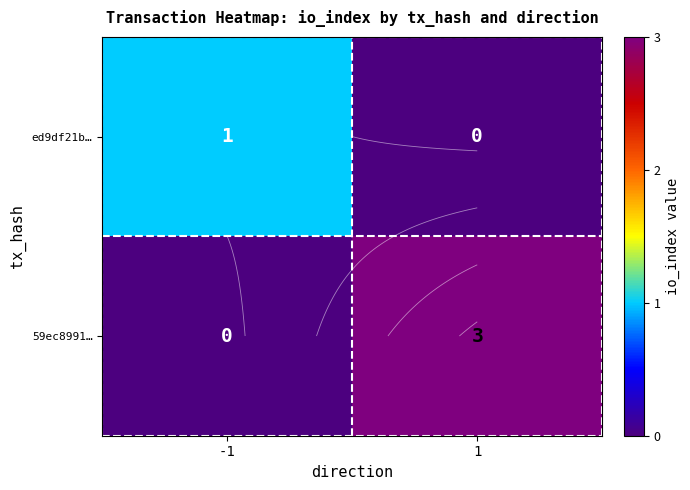

At 1, list the series in order from largest to smallest.

59ec8991…, ed9df21b…